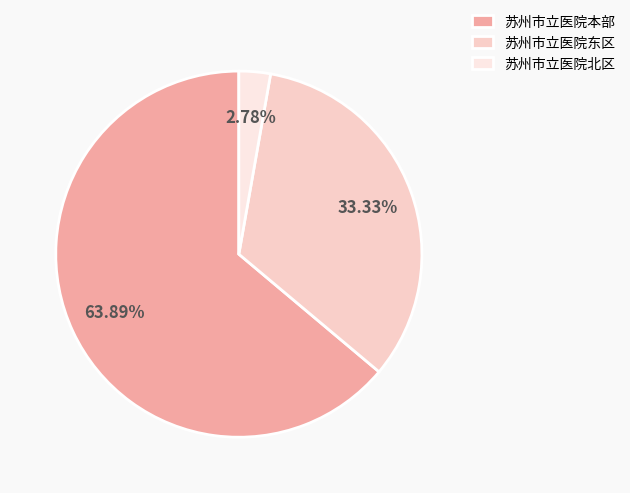

Is the sum of 苏州市立医院北区 and 苏州市立医院本部 greater than half?

Yes